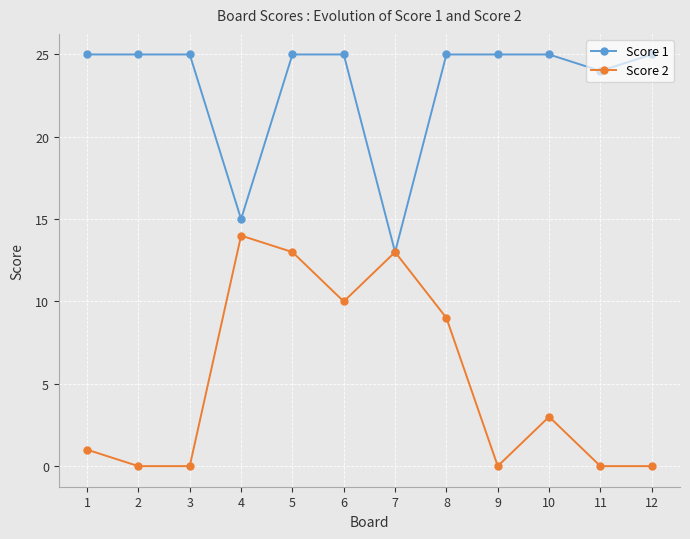

Is this an area chart (filled region under the line)?

No